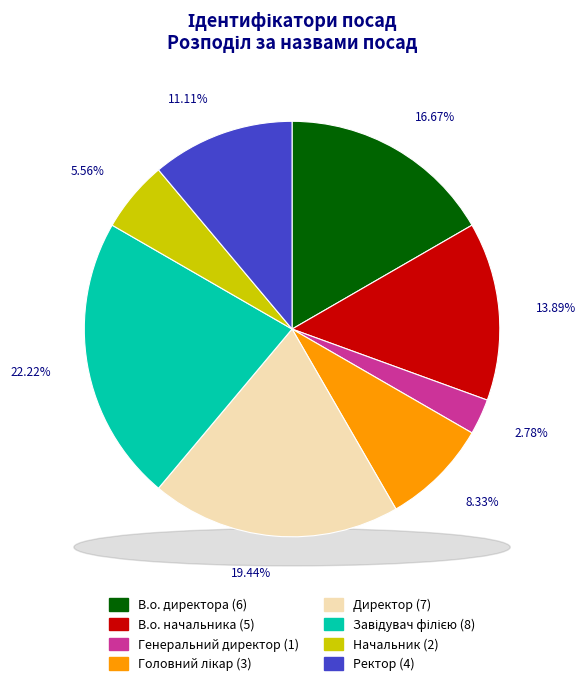

Does any single category account for the majority?

No